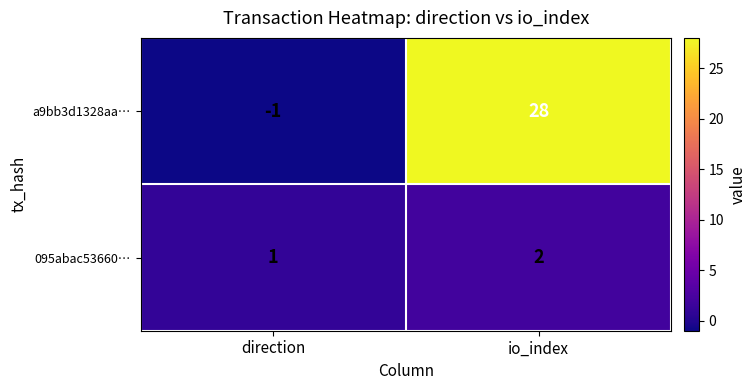

The a9bb3d1328aa… series shows -1 at direction. True or false?

True